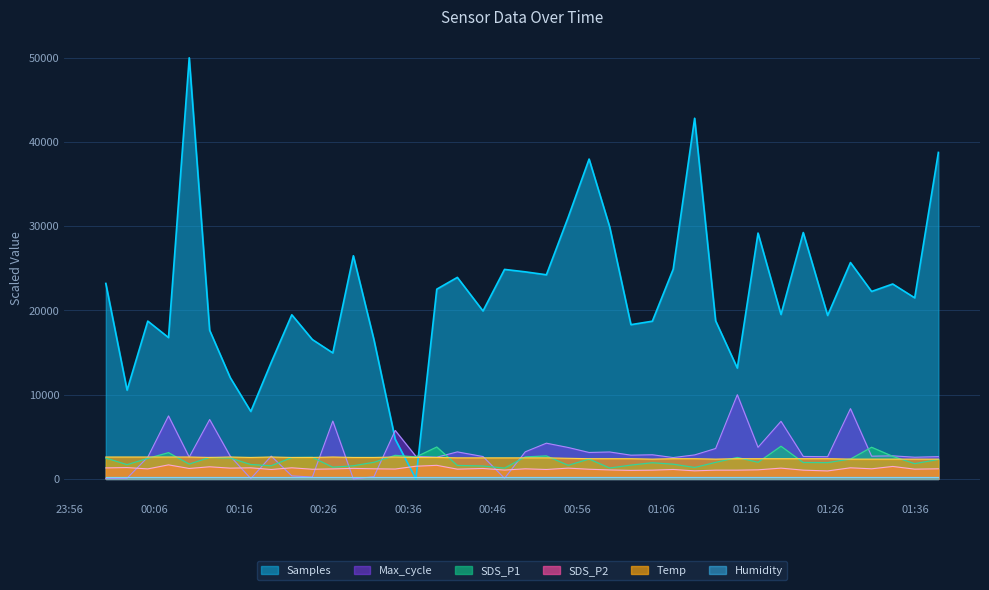

The SDS_P2 series shows 263.5 at 2023/03/29 00:24:41. True or false?

False